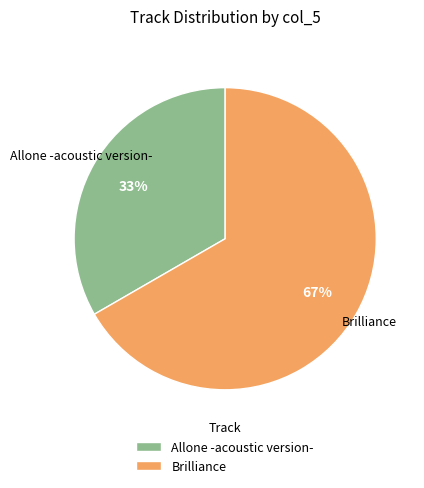

Which has a higher value, Allone -acoustic version- or Brilliance?

Brilliance